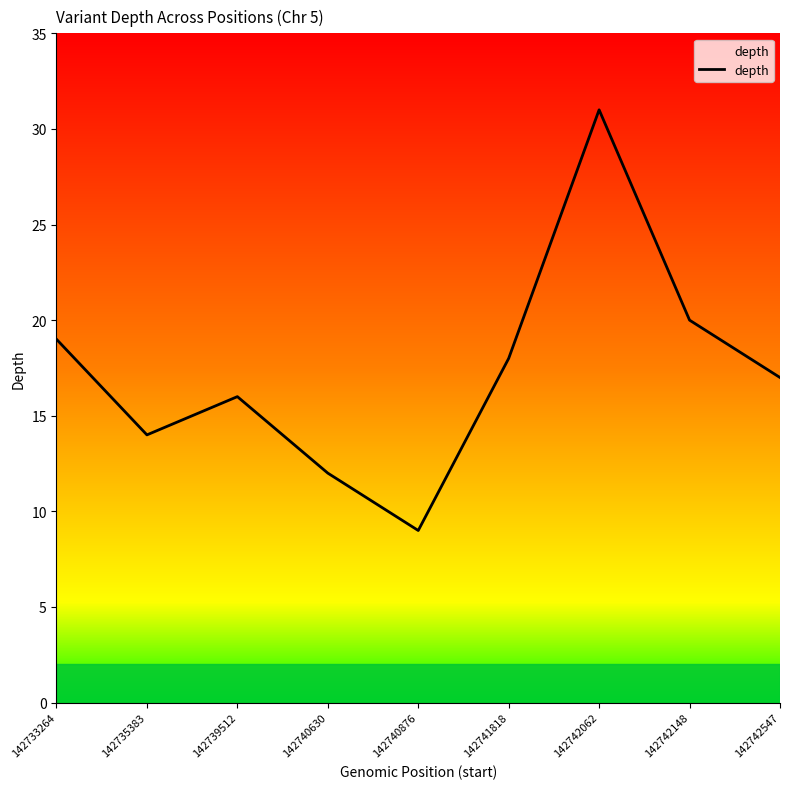

Reading left to right, list all the values displayed in this chart.

142733264=19	142735383=14	142739512=16	142740630=12	142740876=9	142741818=18	142742062=31	142742148=20	142742547=17